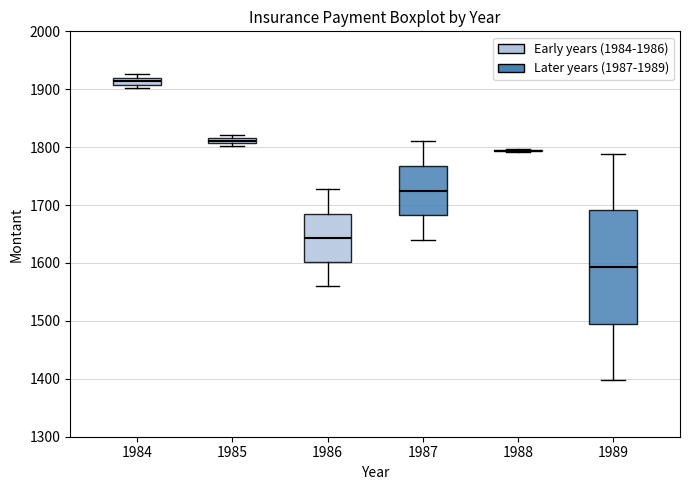

Where is the upper edge of the box at x = 1989 on the y-axis? The values are not printed on the chart, so give them approximately, as read against the axis.

1690